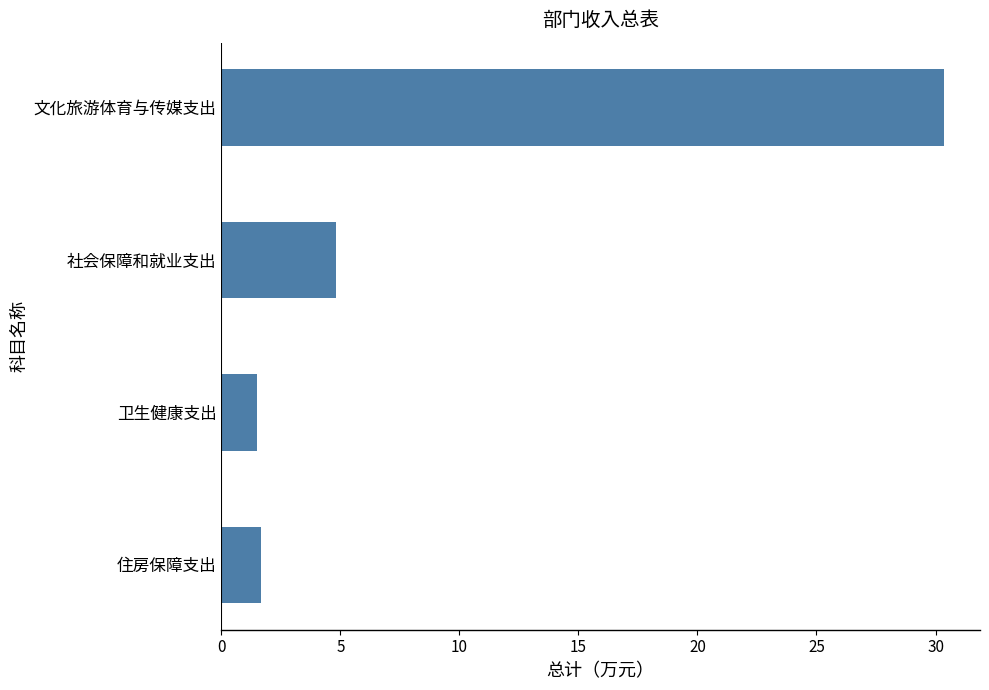

Approximately how many times larger is the value at 社会保障和就业支出 compared to 卫生健康支出?

3.2